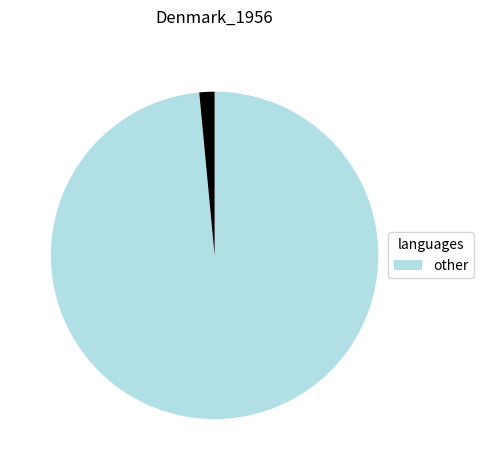

How many slices are in this pie chart?

2